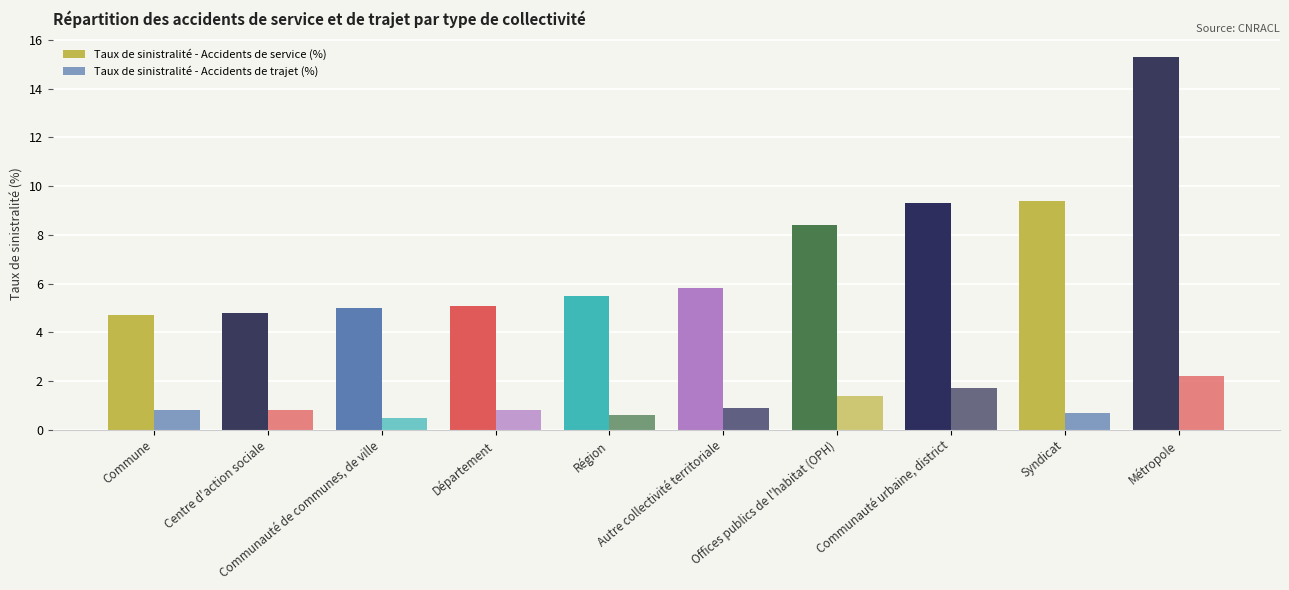

How many distinct data groups are displayed?

2